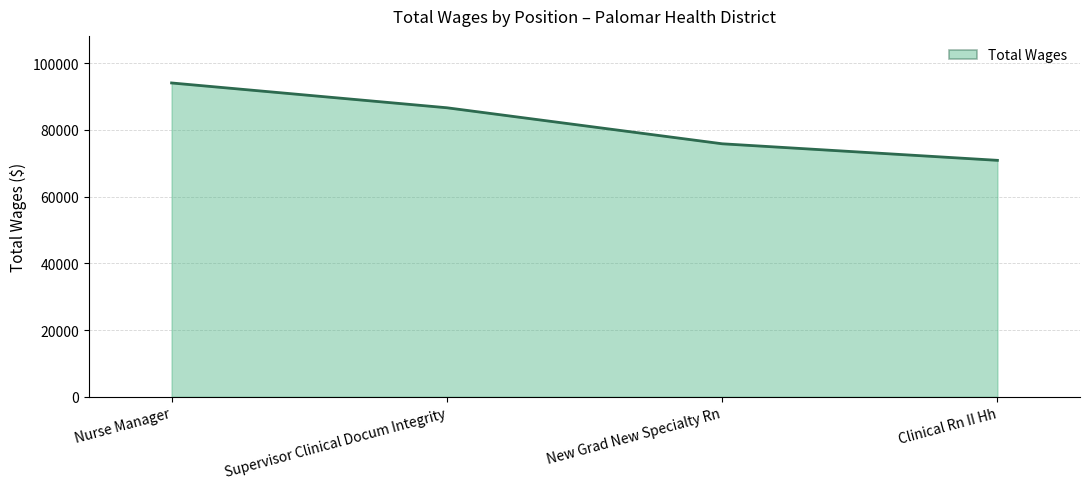

Reading left to right, extract all data points from this chart.

Nurse Manager=94028	Supervisor Clinical Docum Integrity=86596	New Grad New Specialty Rn=75803	Clinical Rn II Hh=70841